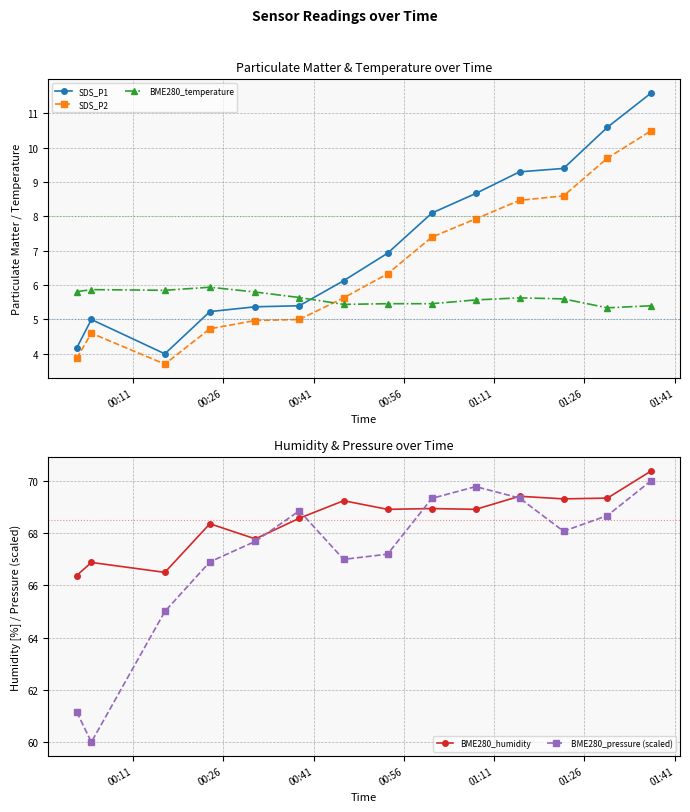

What is the minimum value for SDS_P2?

3.7